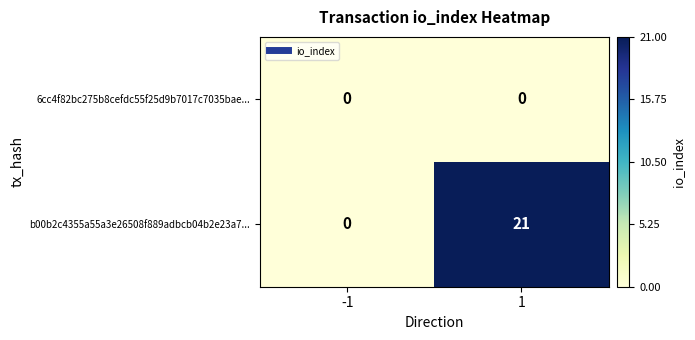

At which category is the sum across all series the highest?

1